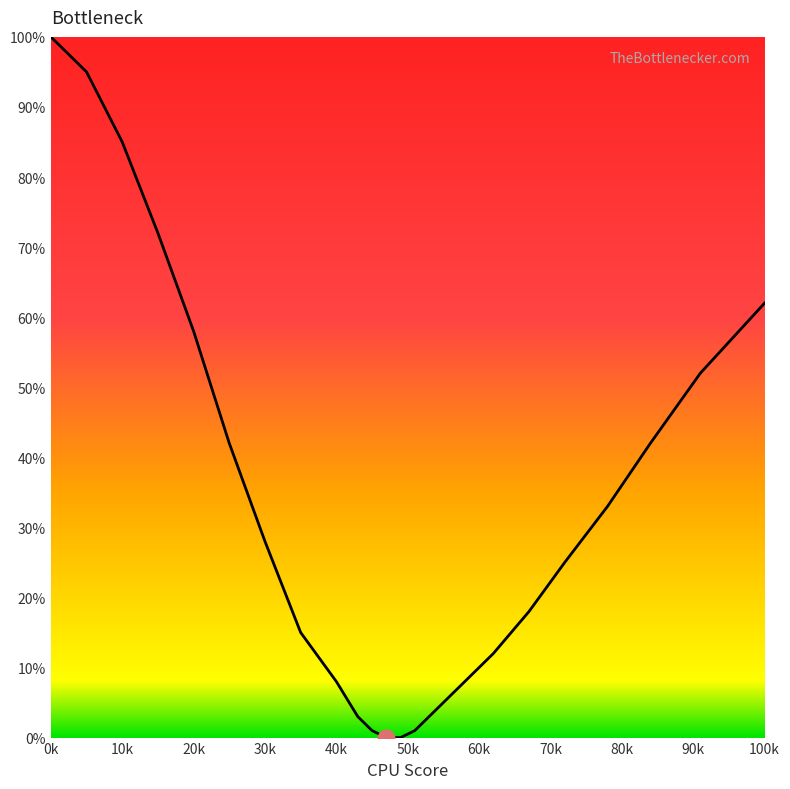

What is the maximum value shown in the chart?

100